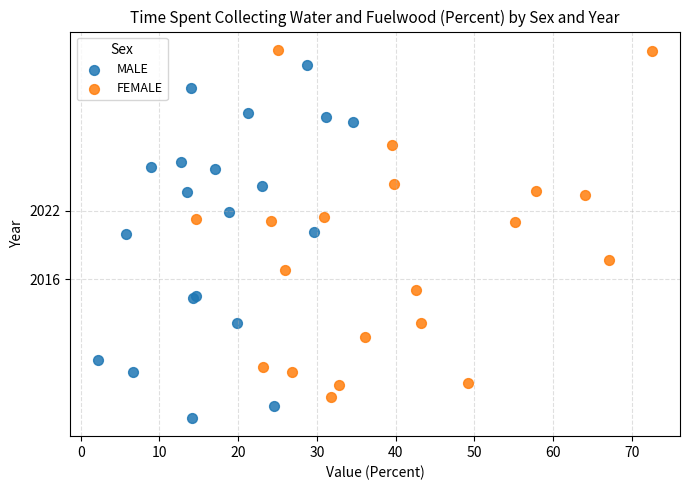

What are all the series names shown in the legend?

MALE, FEMALE